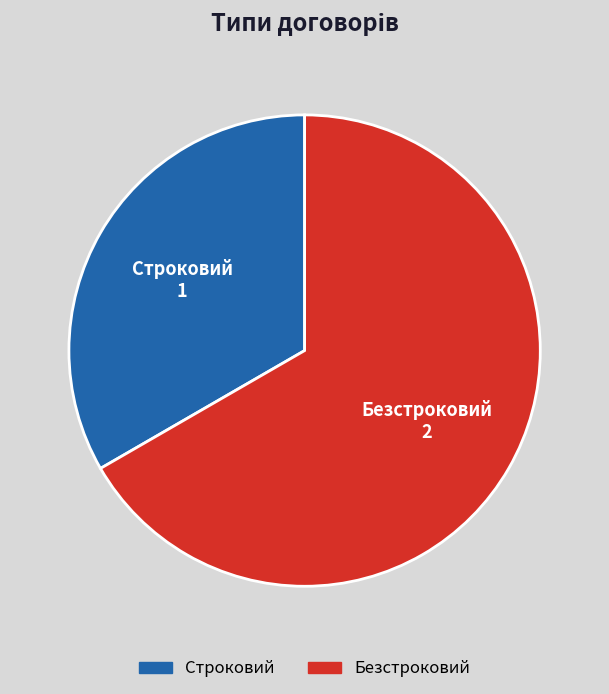

Combined, do Безстроковий and Строковий account for over 50%?

Yes